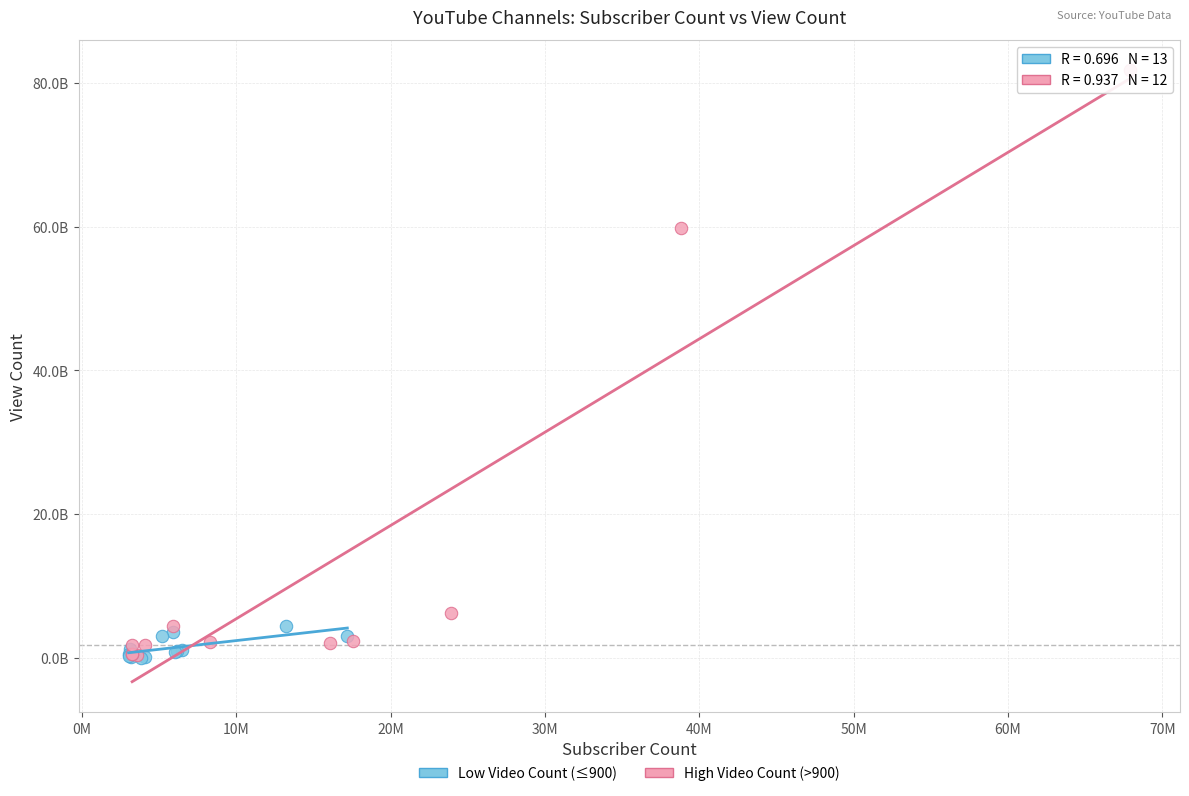

Which series has the widest spread of Y values?

High Video Count (>900)